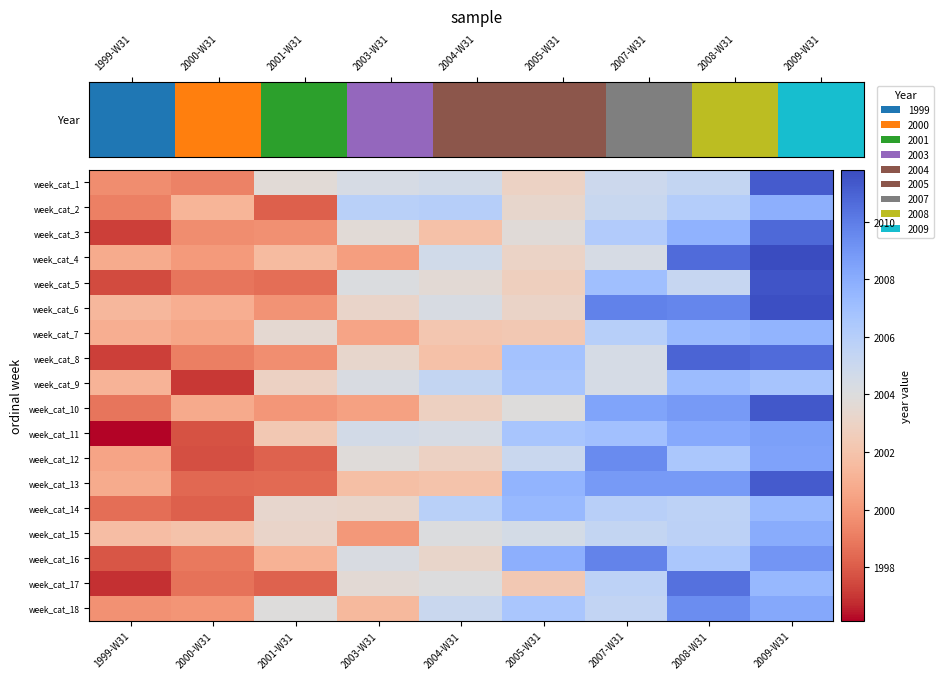

Which label corresponds to the largest value in the chart?

2009-W31